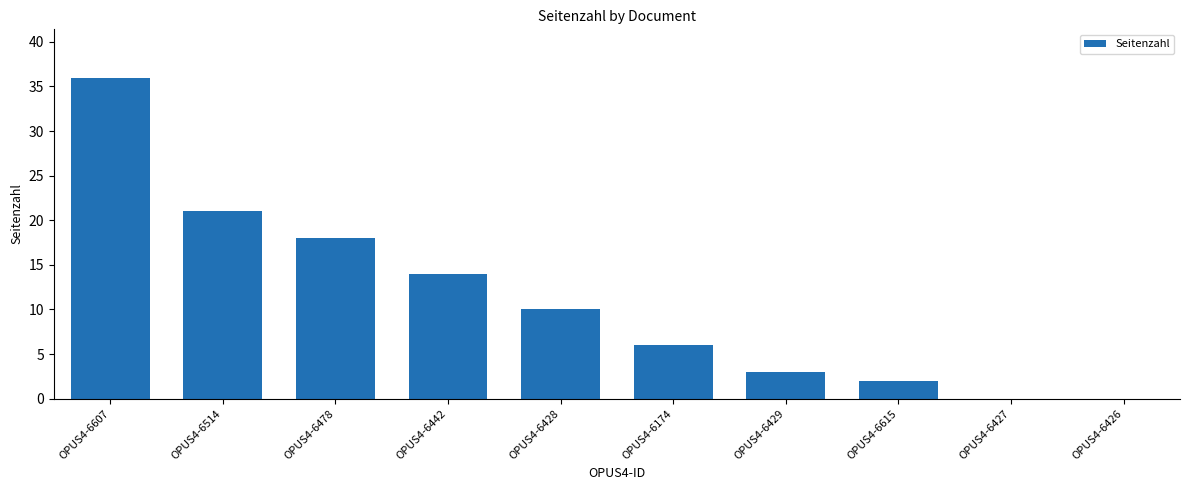

What is the change in value from OPUS4-6428 to OPUS4-6429?

-7